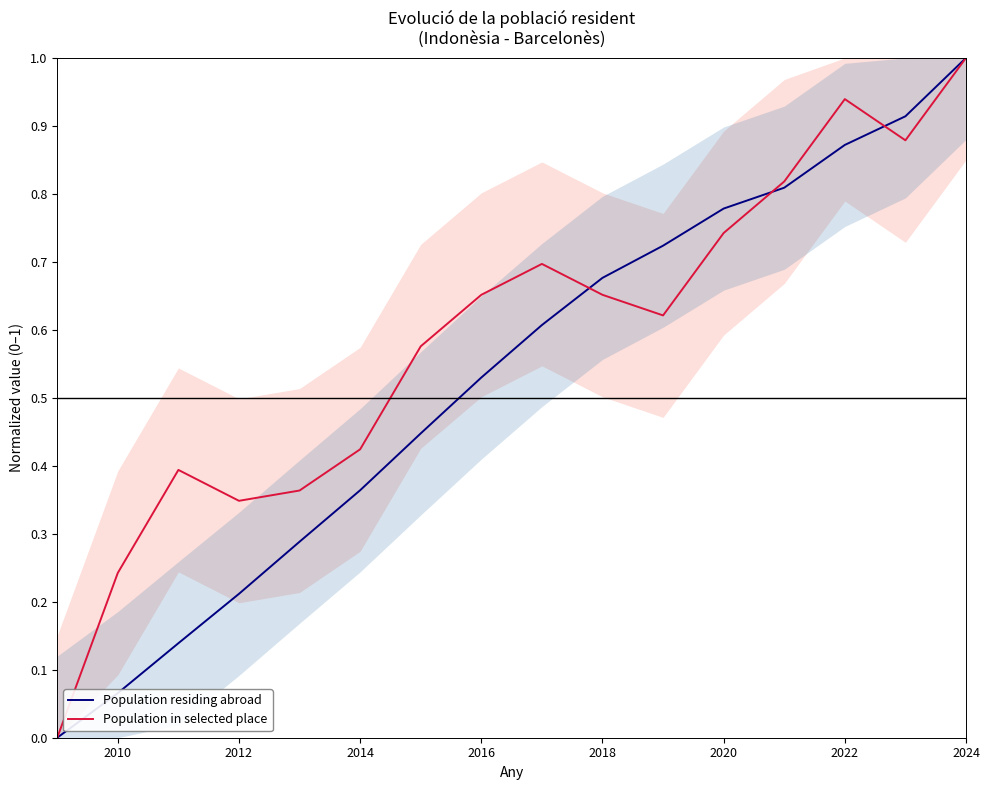

Reading left to right, list all the values displayed in this chart.

Population residing abroad: 0.0	0.1	0.1	0.2	0.3	0.4	0.4	0.5	0.6	0.7	0.7	0.8	0.8	0.9	0.9	1.0
Population in selected place: 0.0	0.2	0.4	0.3	0.4	0.4	0.6	0.7	0.7	0.7	0.6	0.7	0.8	0.9	0.9	1.0